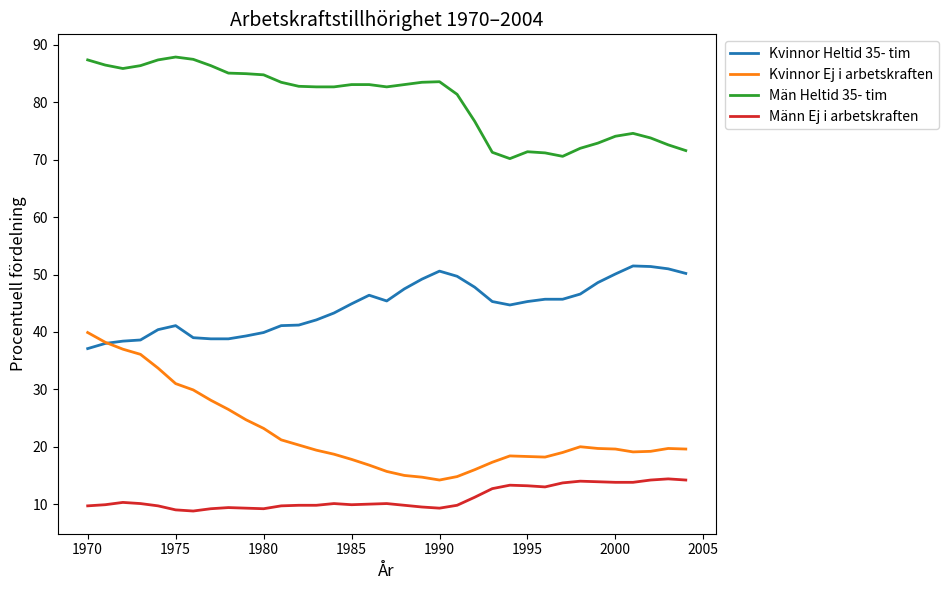

What is the sum of all Män Heltid 35- tim values?

2805.5